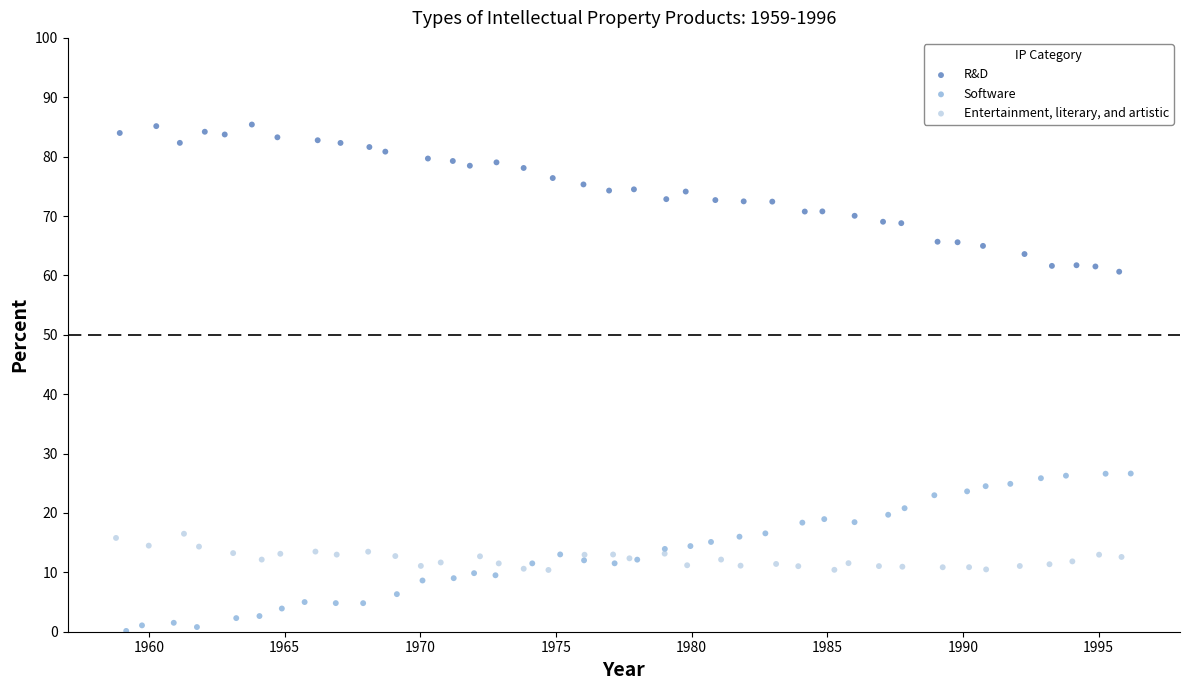

Which series contains the lowest Y value?

Software